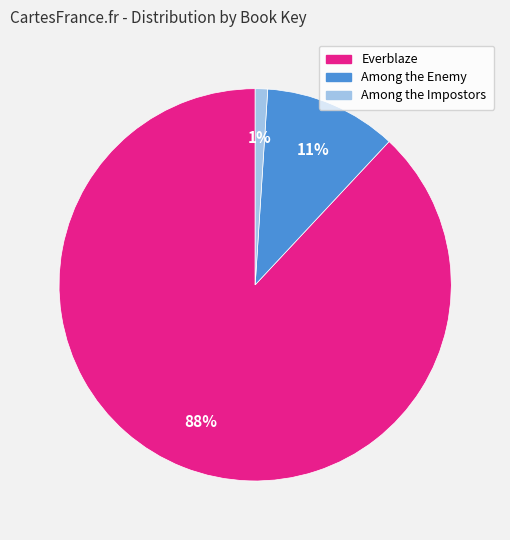

Which slice represents more than half of the pie?

Everblaze